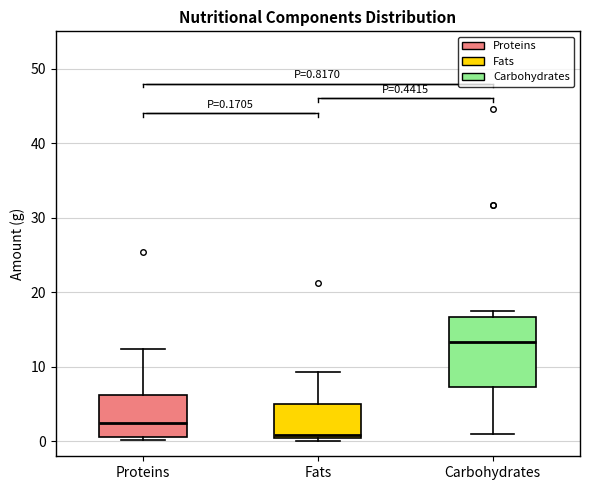

Which box is the tallest, from its lower edge to its upper edge?

Carbohydrates